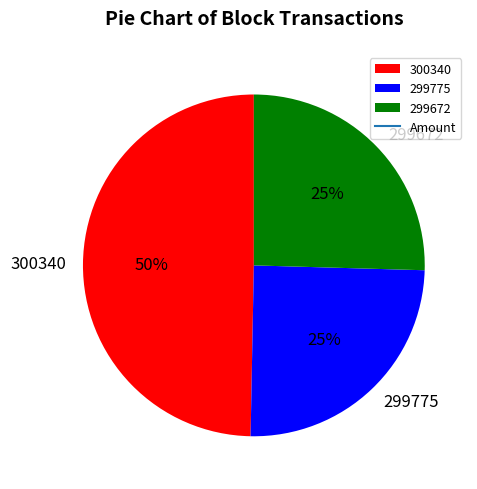

To the nearest percent, what percentage of the pie is 299775?

25%